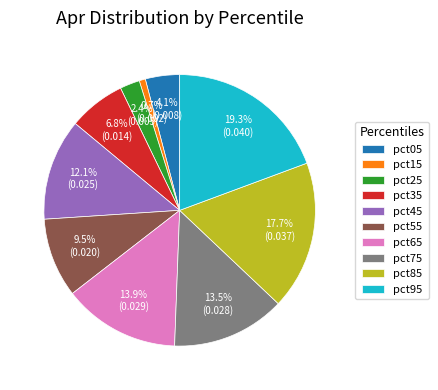

Between pct25 and pct35, which is larger?

pct35